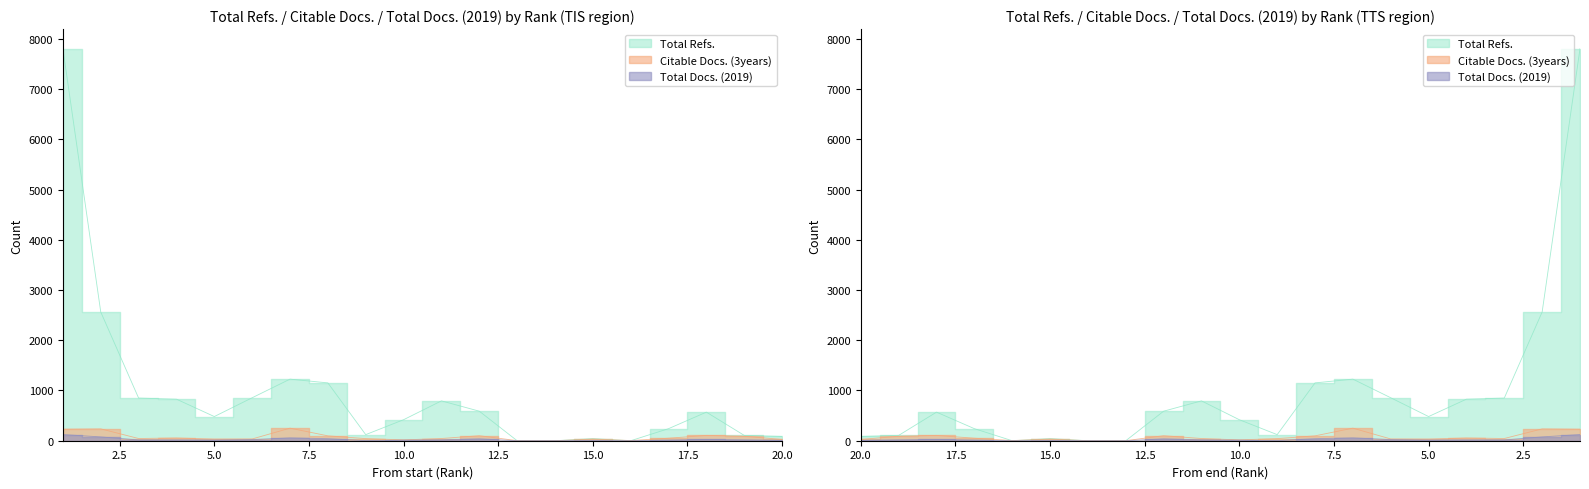

Does the chart display data point markers on the line(s)?

No